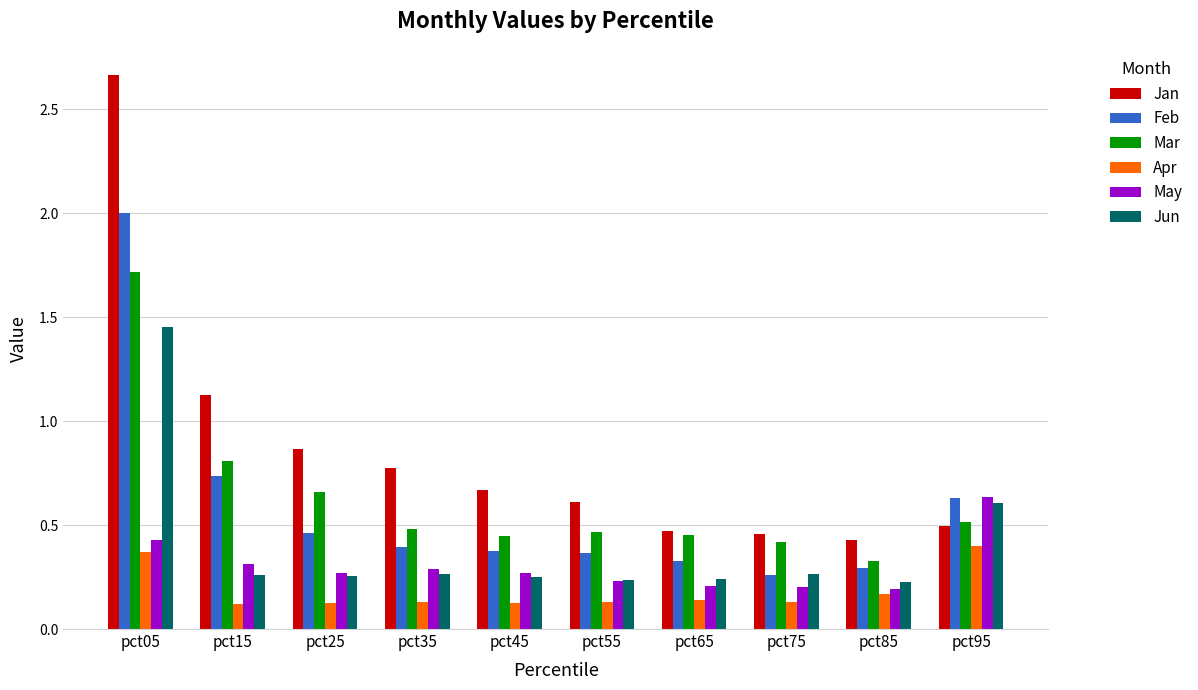

Which category has the lowest value in the Mar series?

pct85